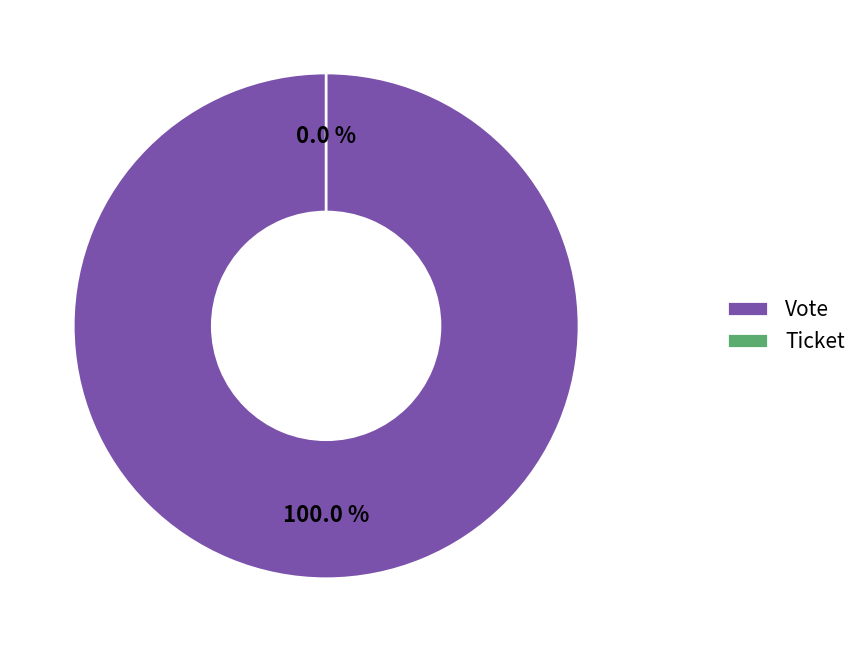

To the nearest percent, what is the difference between the largest and smallest slice percentages?

100%